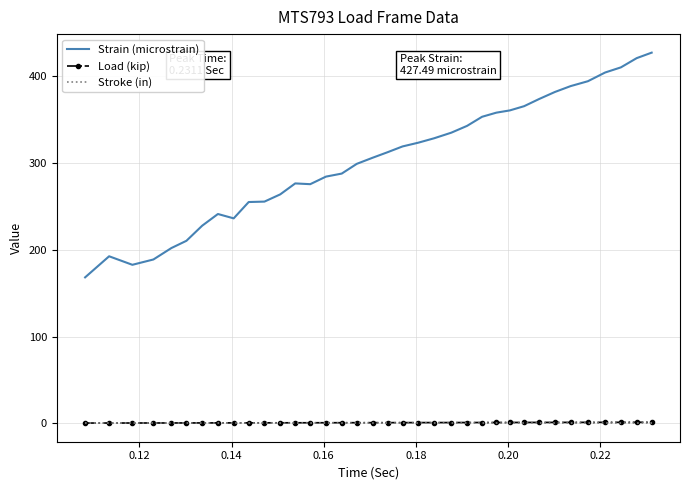

What is the greatest value displayed?

427.5